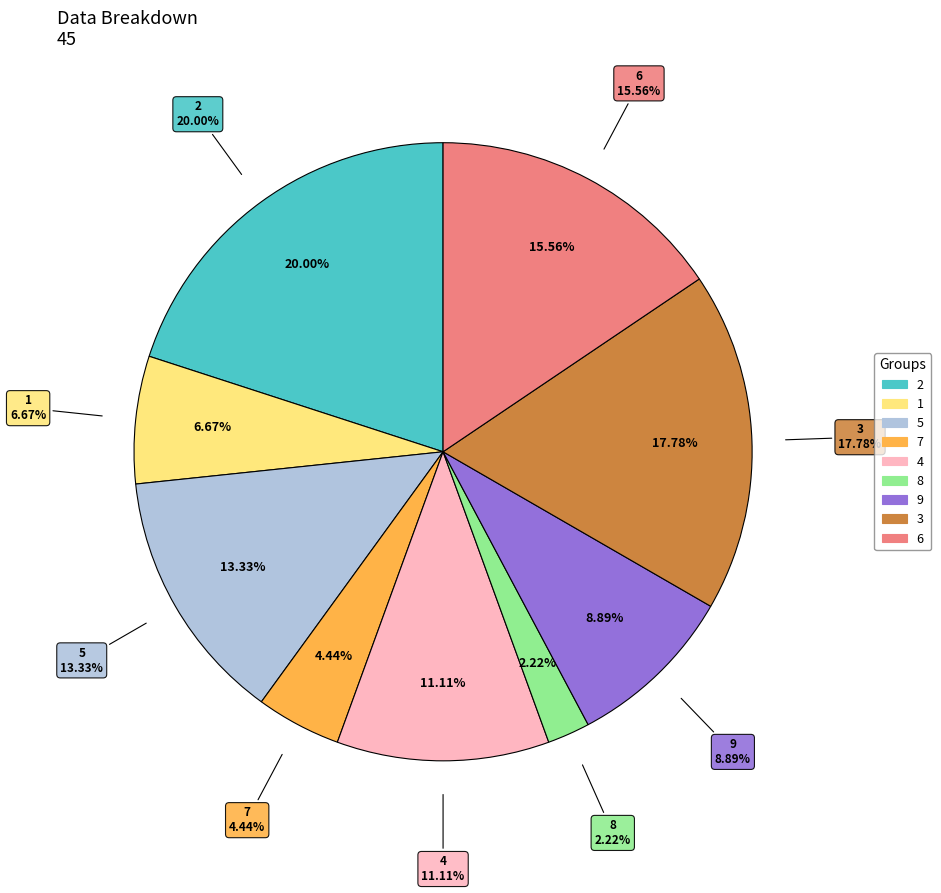

Count the number of slices in the pie.

9